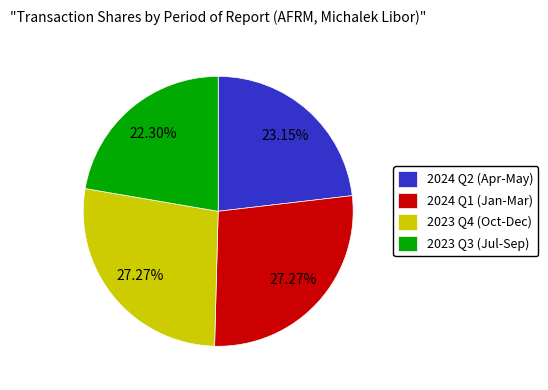

Does any single category account for the majority?

No